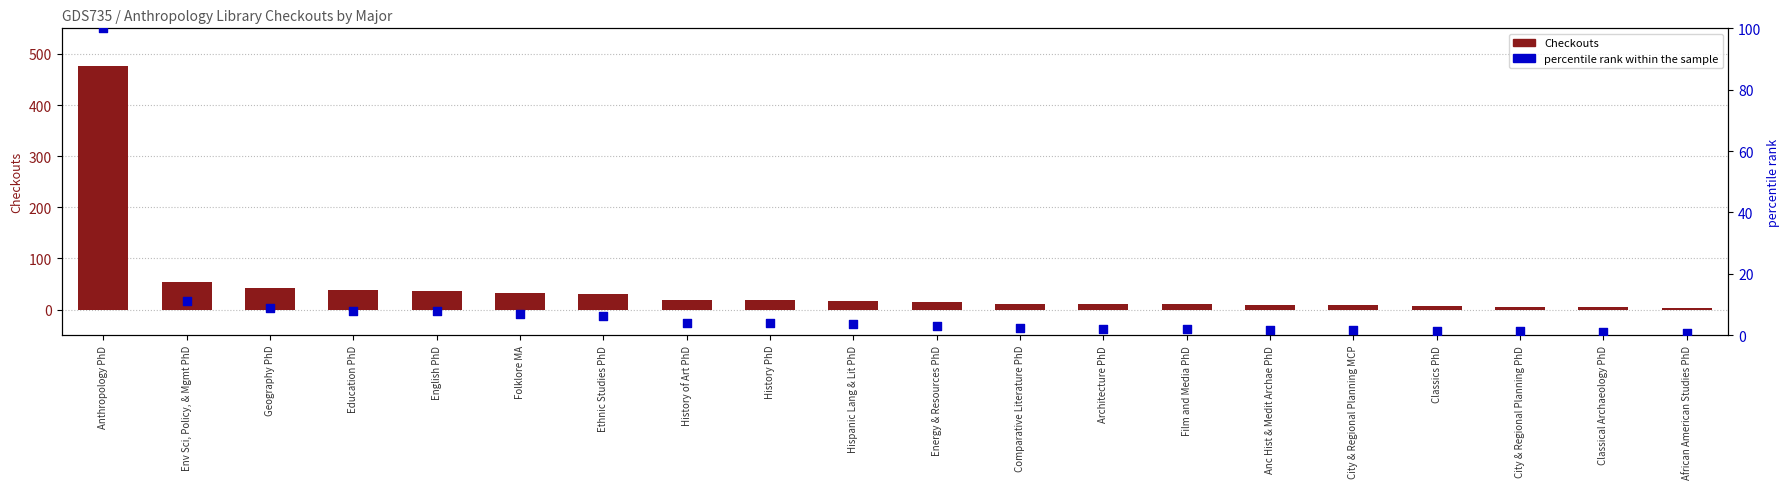

Which series has the largest Y range (max minus min)?

Checkouts